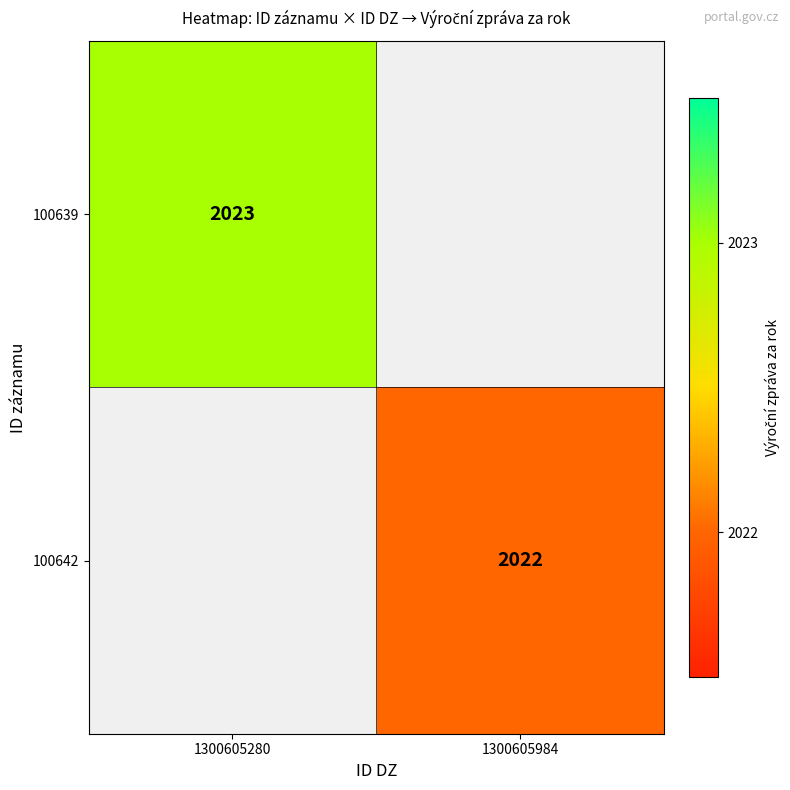

Is it true that 100639 equals 2023 at 1300605280?

True